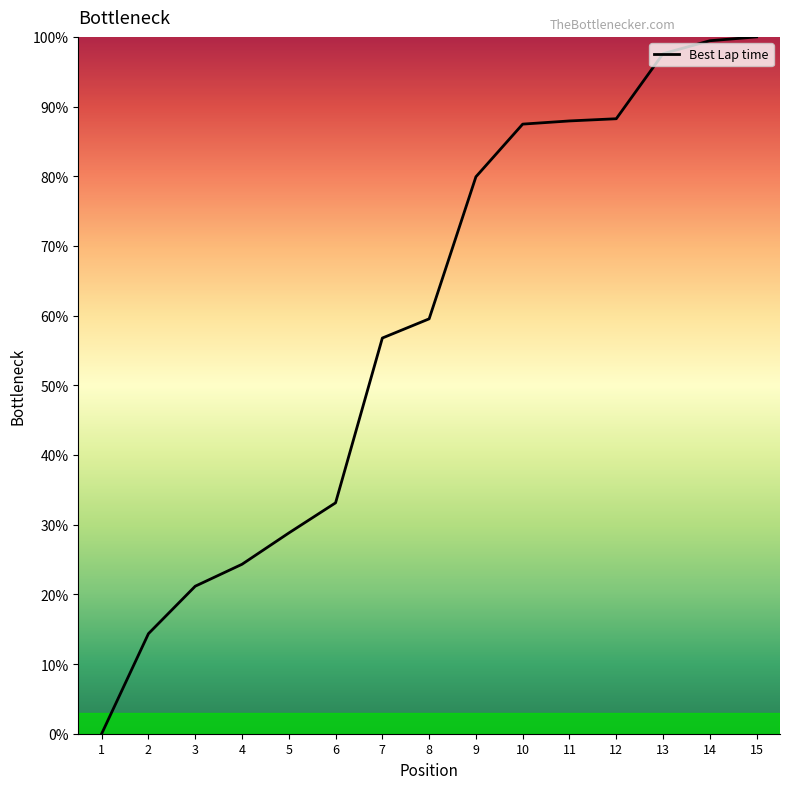

At which label does the data first exceed 59?

8